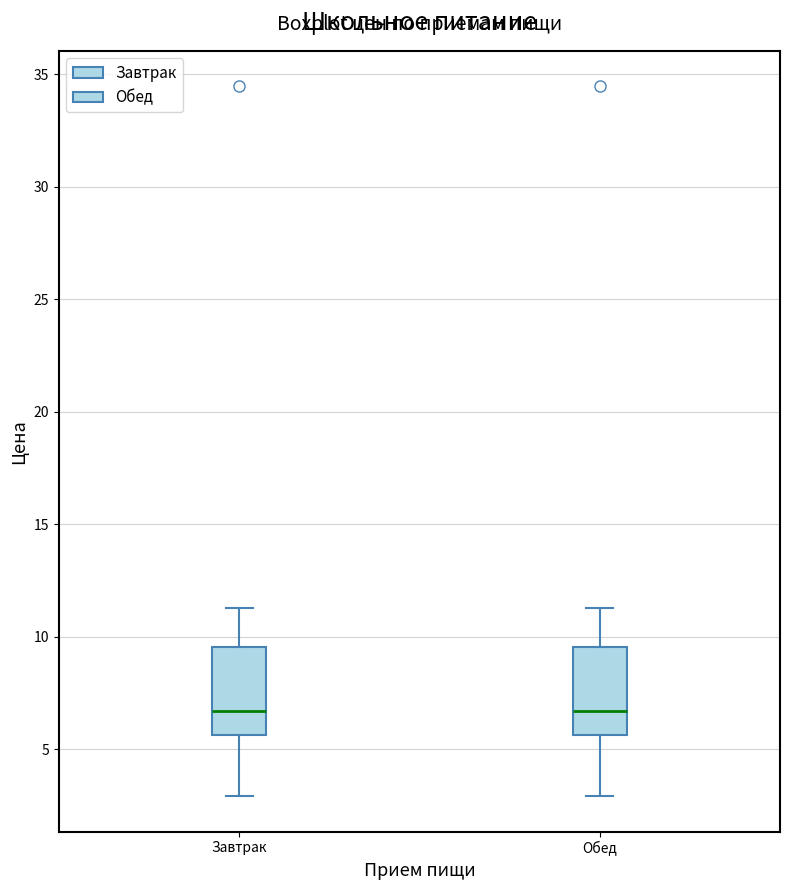

Where does the lower whisker of the box for Завтрак end on the y-axis? The values are not printed on the chart, so give them approximately, as read against the axis.

3.0